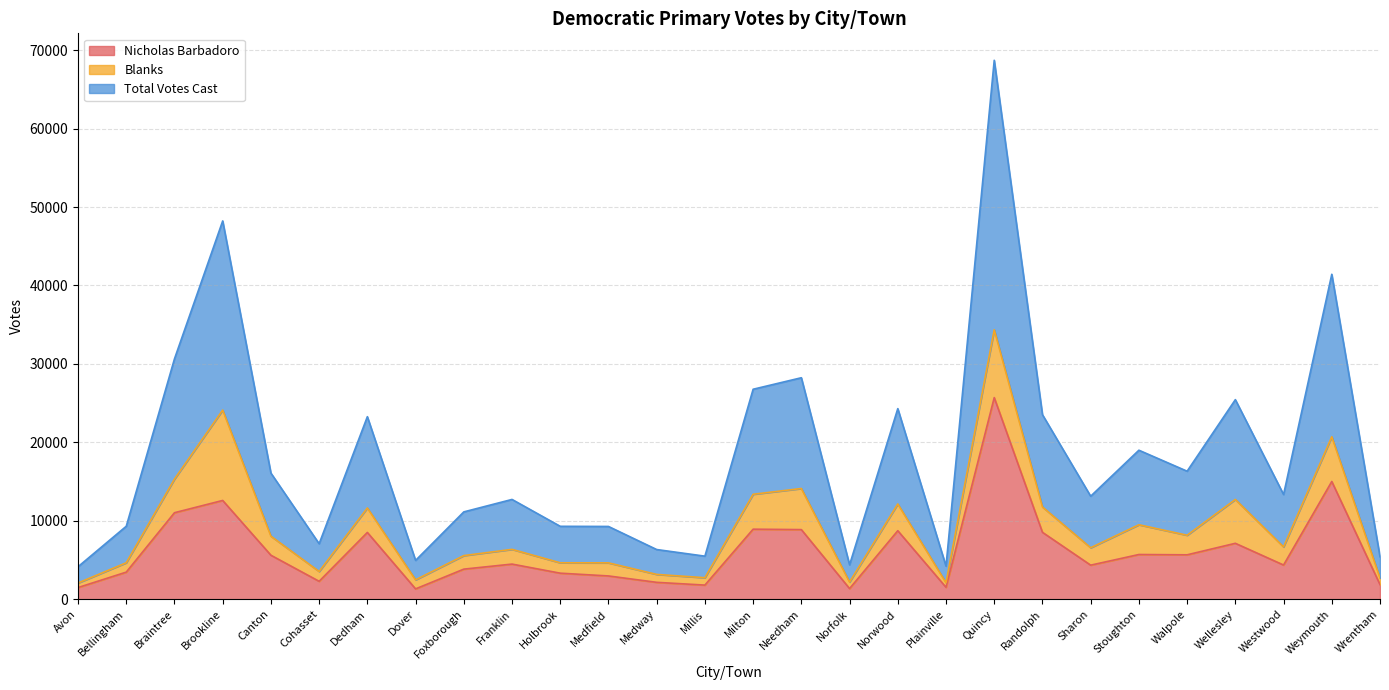

Between Bellingham and Wellesley, which series saw the biggest shift?

Total Votes Cast